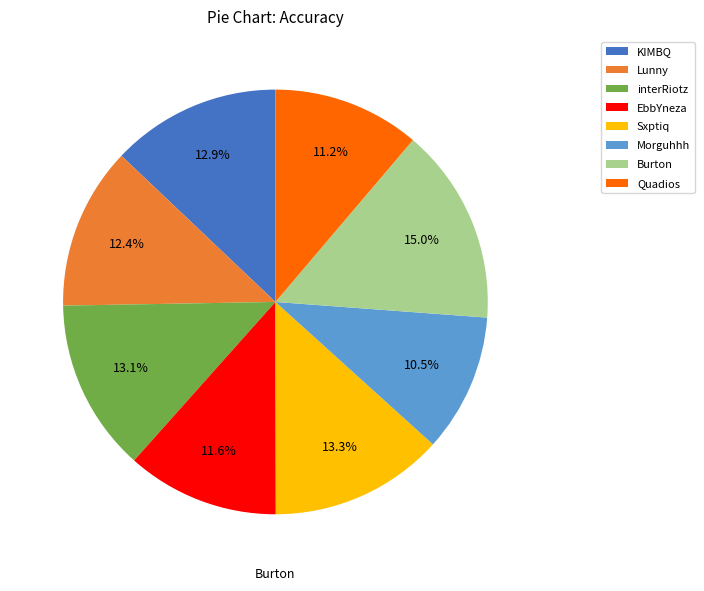

What percentage is the KIMBQ slice, to the nearest percent?

13%